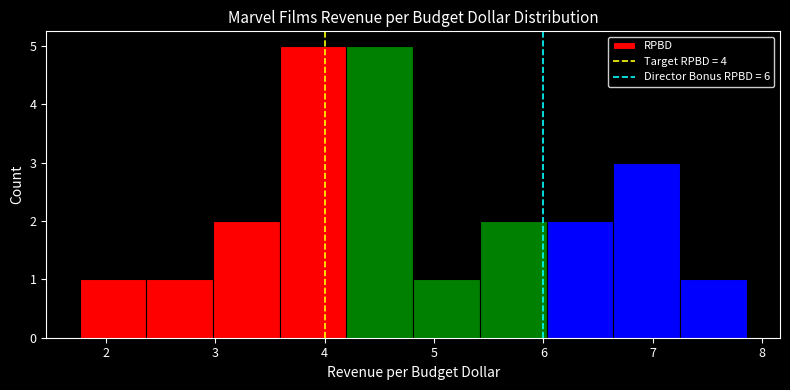

Reading left to right, transcribe this chart: for each bar, give the range it covers on the x-axis and its height. Neither the bar edges nor the heights are printed on the chart, so give them approximately, as read against the axes.

1.76 to 2.37: 1
2.37 to 2.98: 1
2.98 to 3.59: 2
3.59 to 4.20: 5
4.20 to 4.81: 5
4.81 to 5.42: 1
5.42 to 6.03: 2
6.03 to 6.64: 2
6.64 to 7.25: 3
7.25 to 7.86: 1